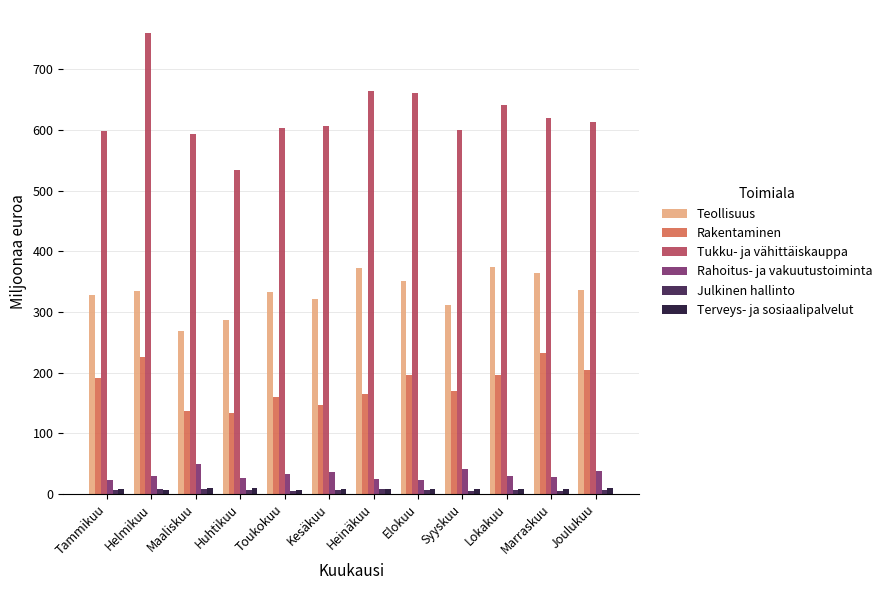

What is the label of the 1st bar from the right?

Joulukuu